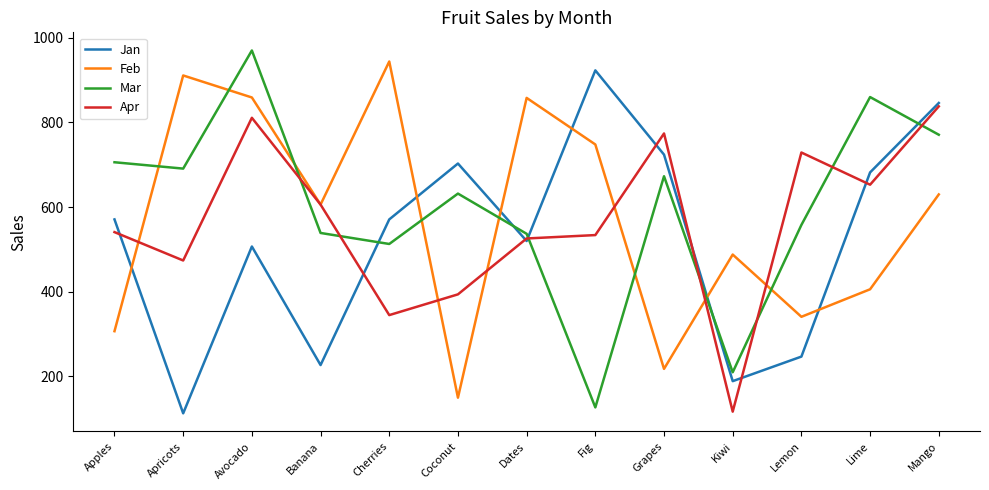

What is the greatest value displayed?

970